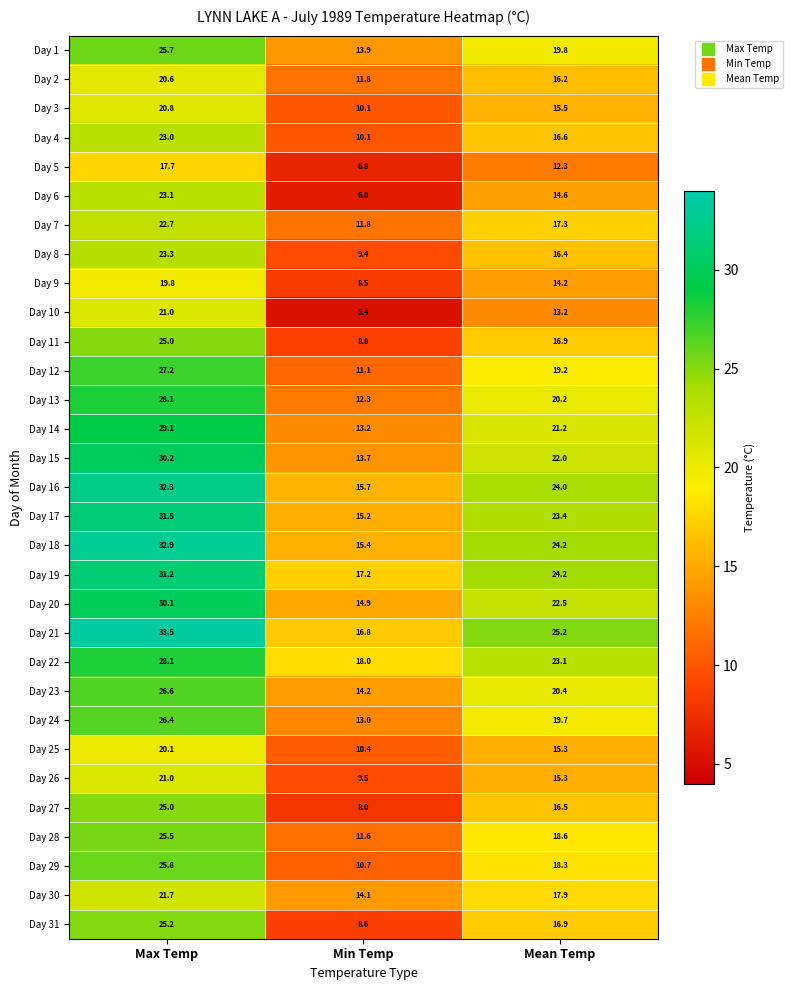

Rank the categories by Day 10 value from highest to lowest.

Max Temp, Mean Temp, Min Temp